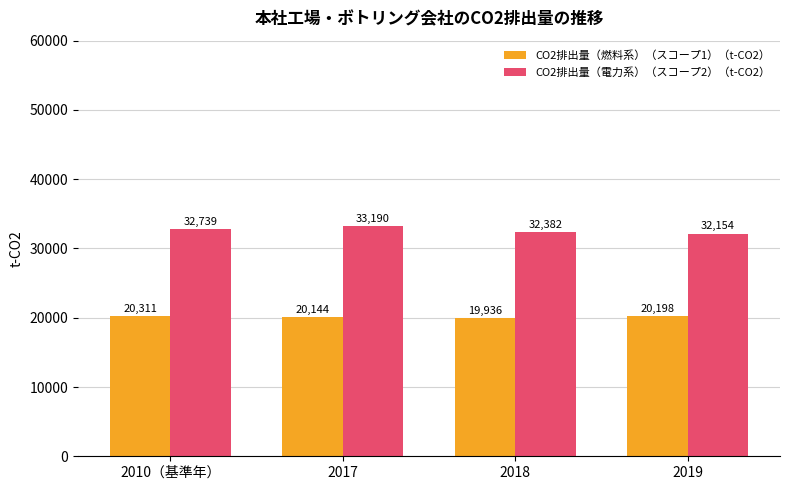

What position from the left is 2019?

4